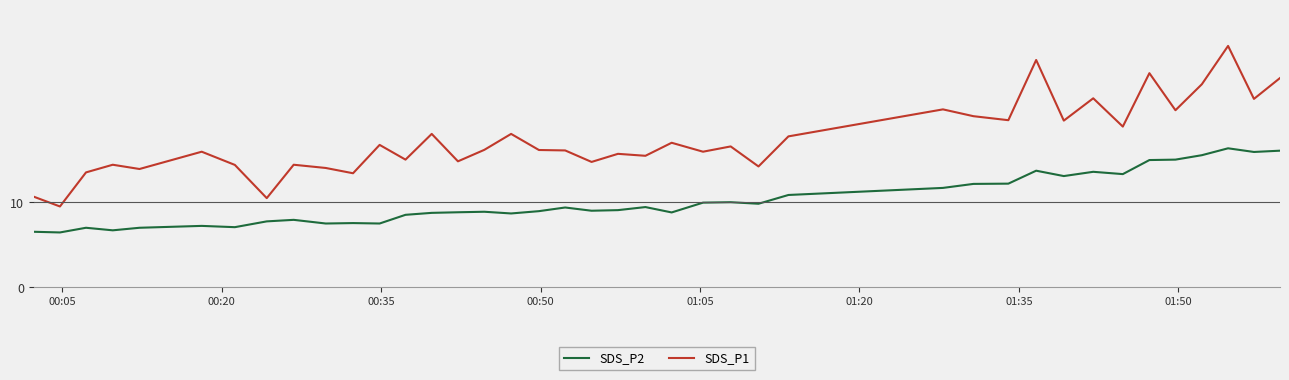

What is the difference between the maximum and minimum values in the SDS_P2 series?

9.9